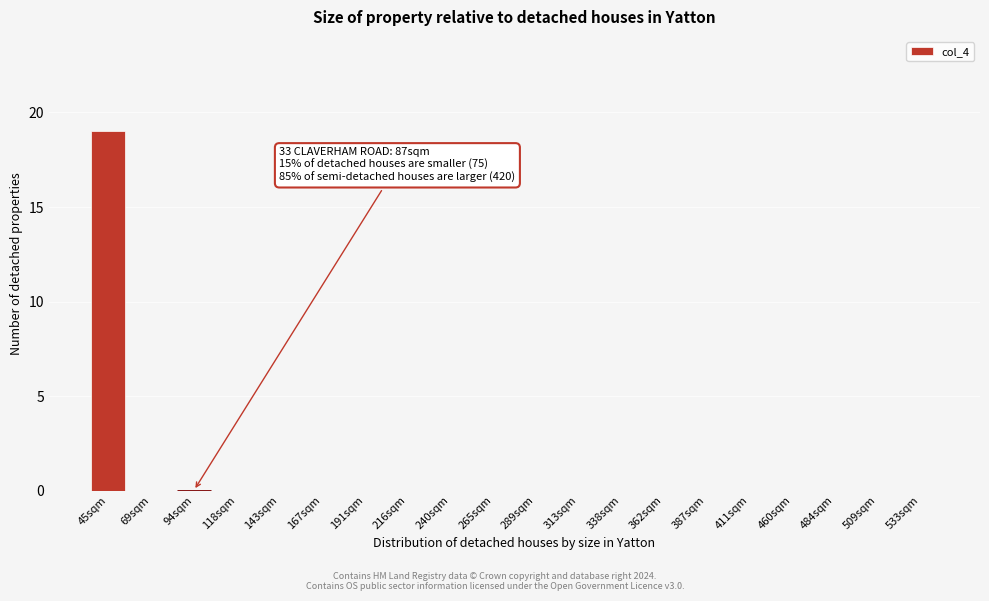

Reading left to right, what are all the values shown in this chart?

45sqm=19	69sqm=0	94sqm=0	118sqm=0	143sqm=0	167sqm=0	191sqm=0	216sqm=0	240sqm=0	265sqm=0	289sqm=0	313sqm=0	338sqm=0	362sqm=0	387sqm=0	411sqm=0	460sqm=0	484sqm=0	509sqm=0	533sqm=0